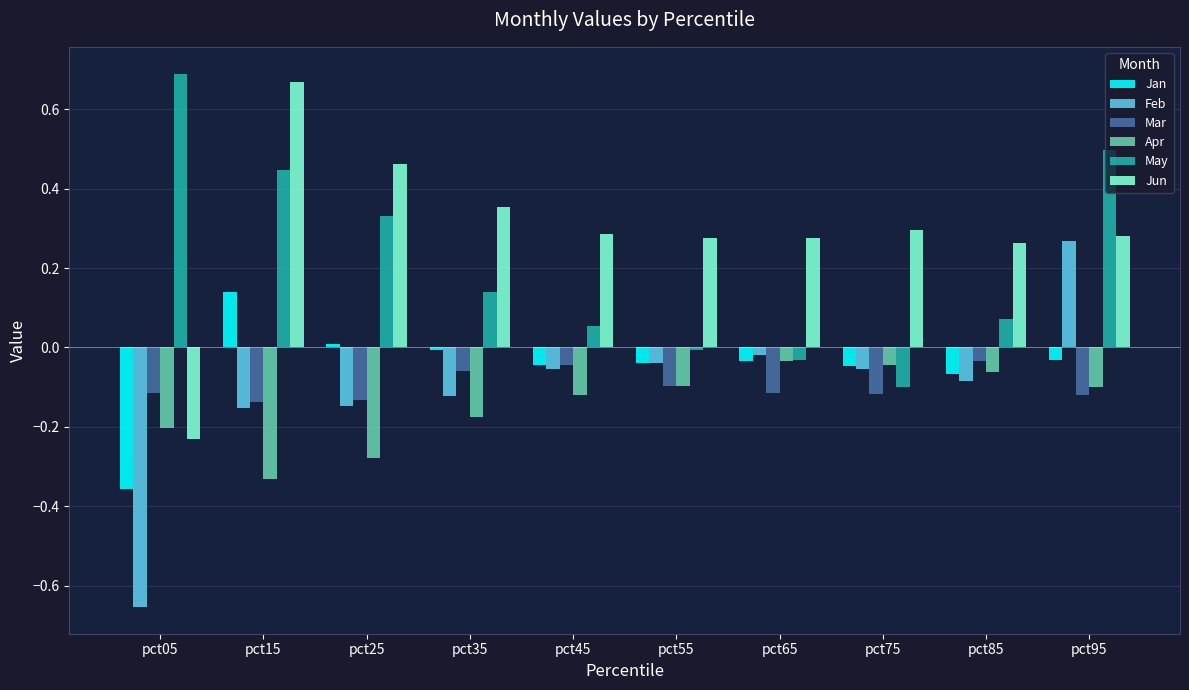

The value of Mar at pct55 is -0.2. True or false?

False